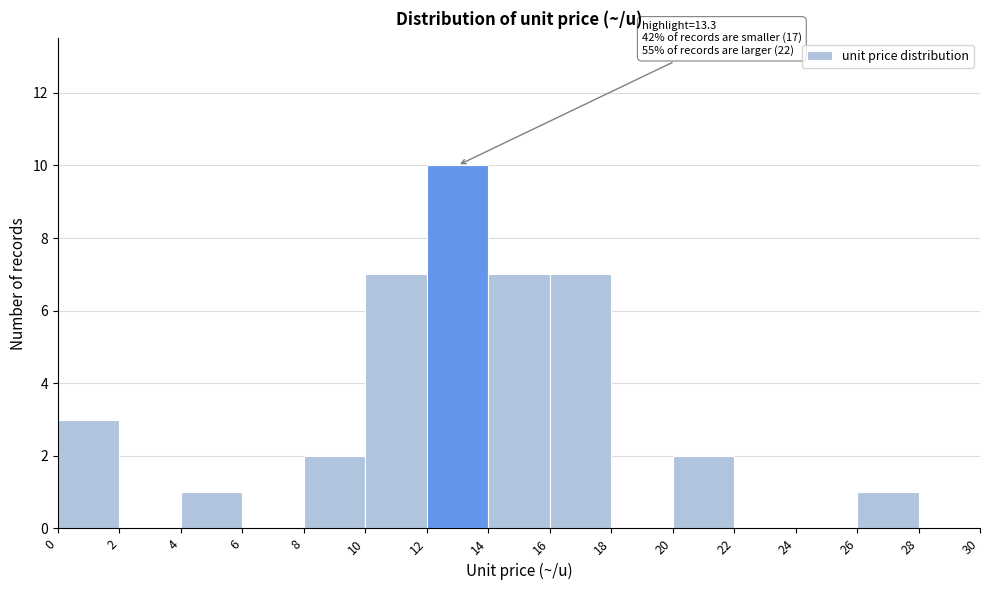

Which range on the x-axis has the tallest bar?

12 to 14